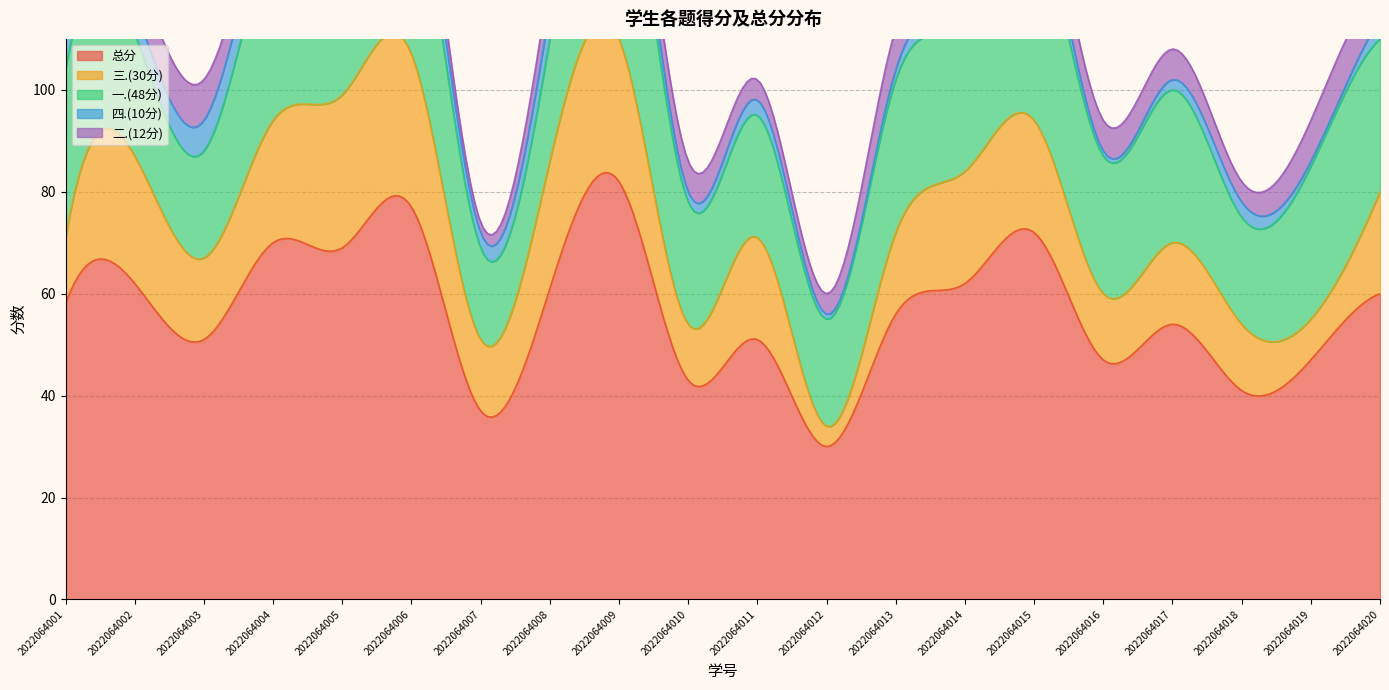

How many data points in 三.(30分) are less than 20?

10